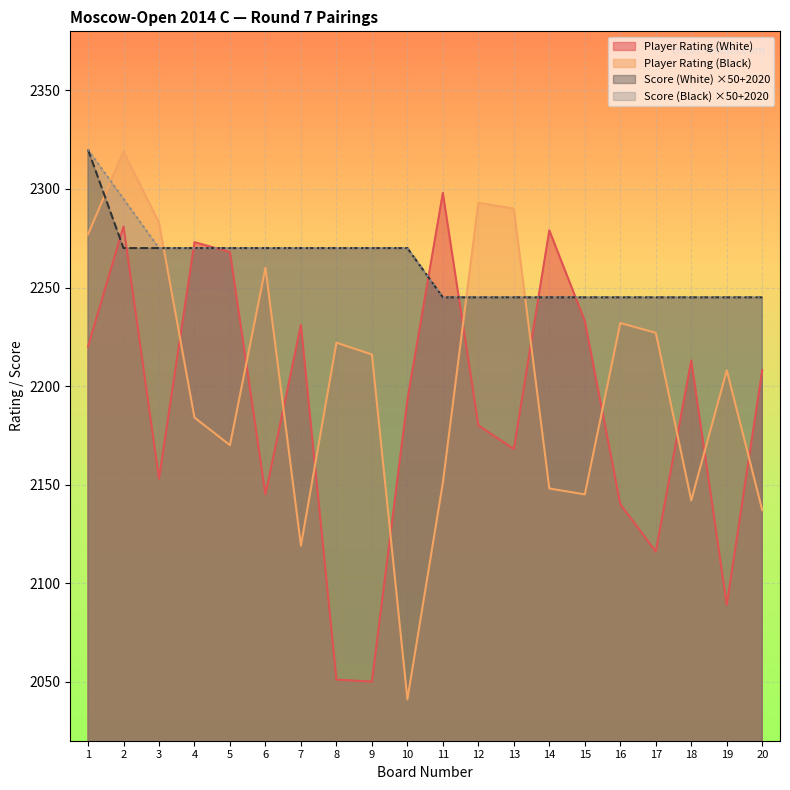

What is the difference between the Score (White) values at 1 and 2?

50